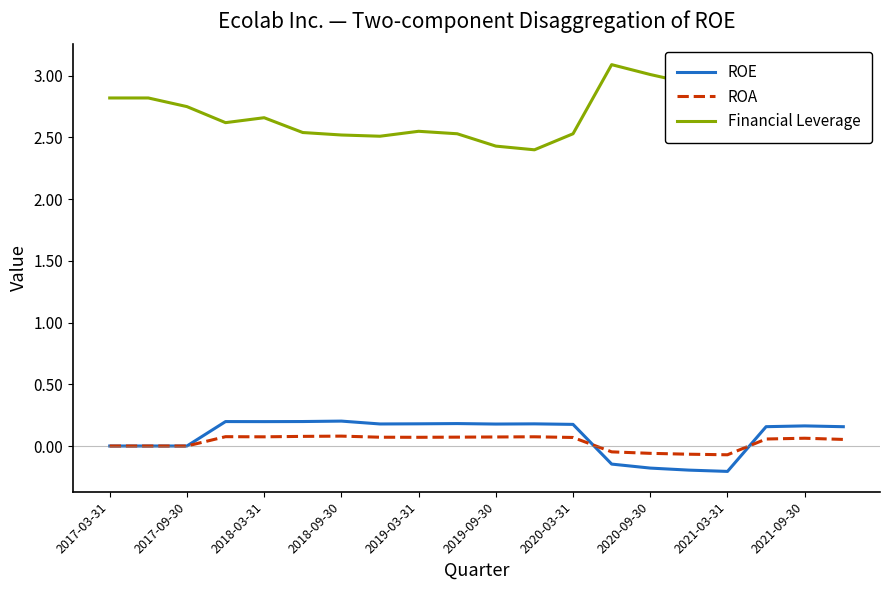

Which series has the largest total across all categories?

Financial Leverage